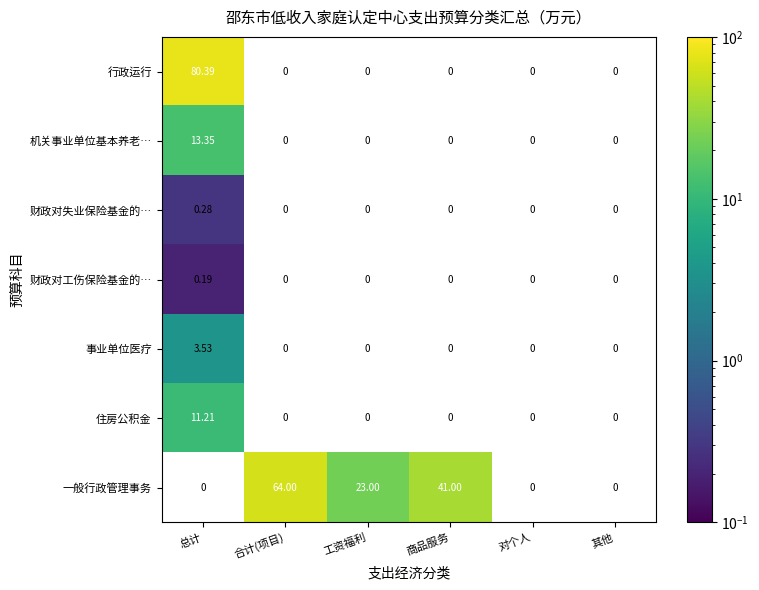

Which has a higher value, 其他 or 商品服务?

商品服务